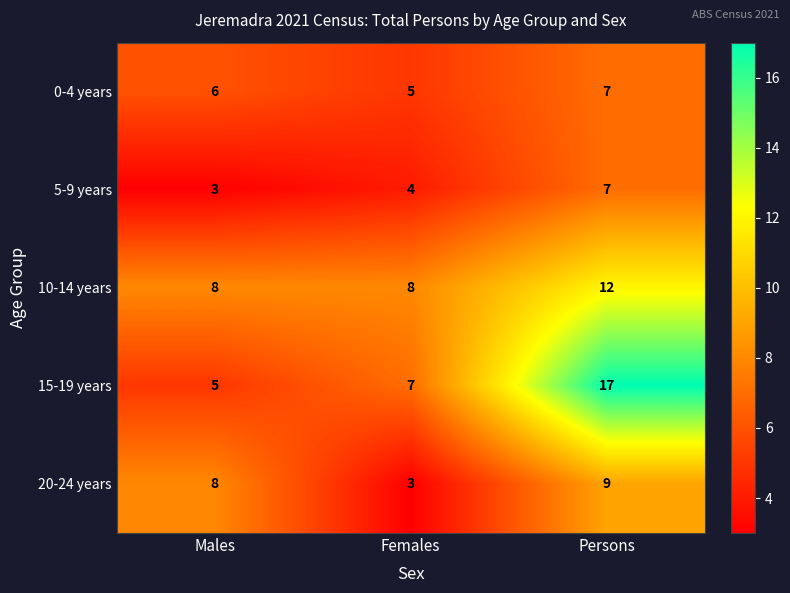

Which series changed the most between Males and Persons?

15-19 years